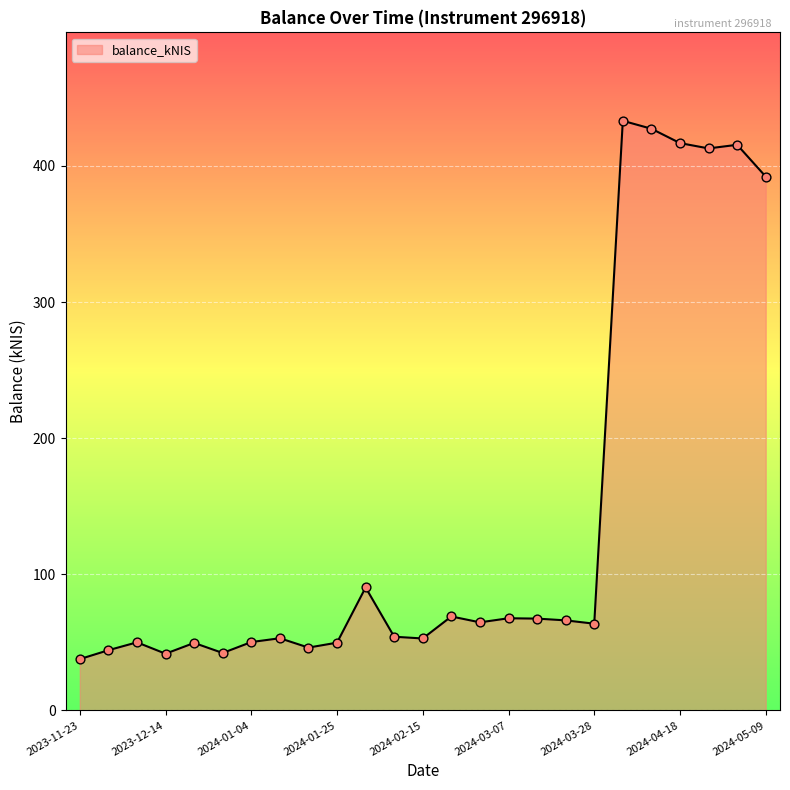

What is the difference between the maximum and minimum values?

395.5